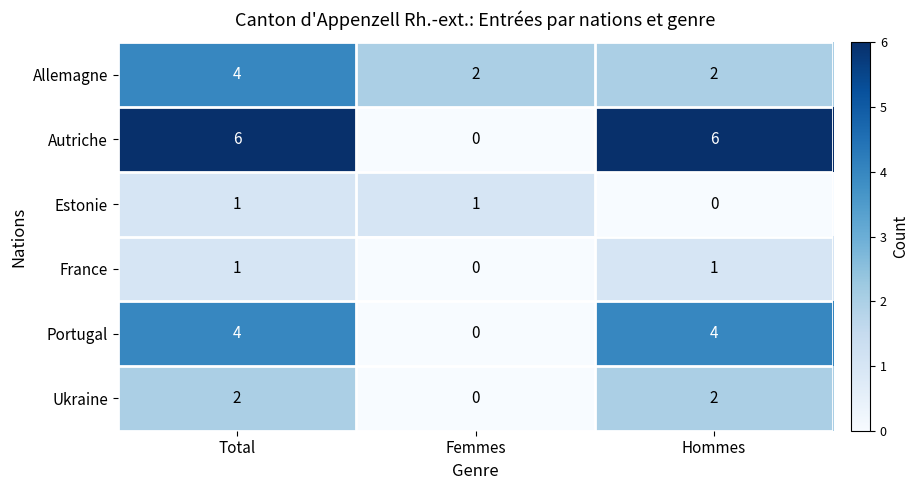

The value of Portugal at Femmes is 0. True or false?

True